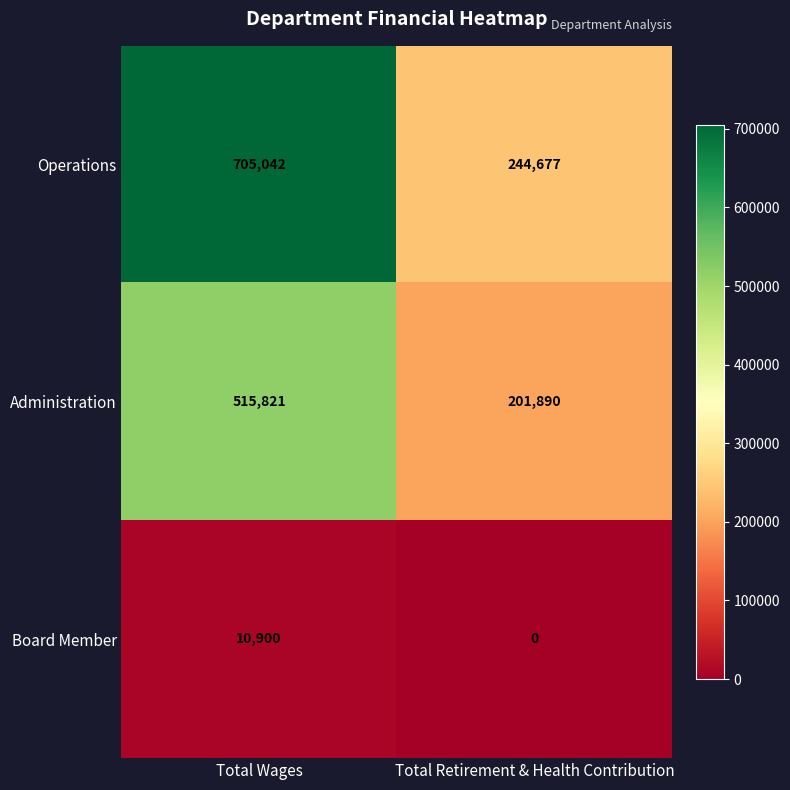

What is the difference between the highest and lowest values at Total Retirement & Health Contribution?

244677